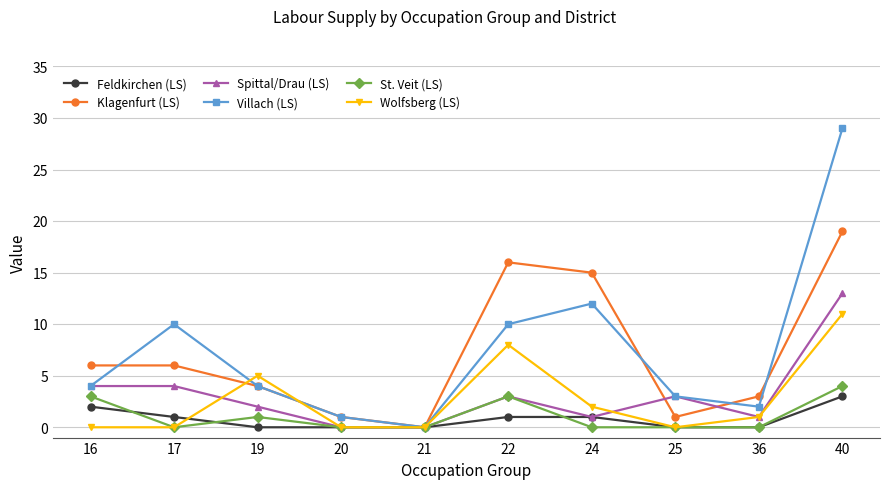

True or false: Wolfsberg (LS) has more than 1 points higher than both neighbors.

True